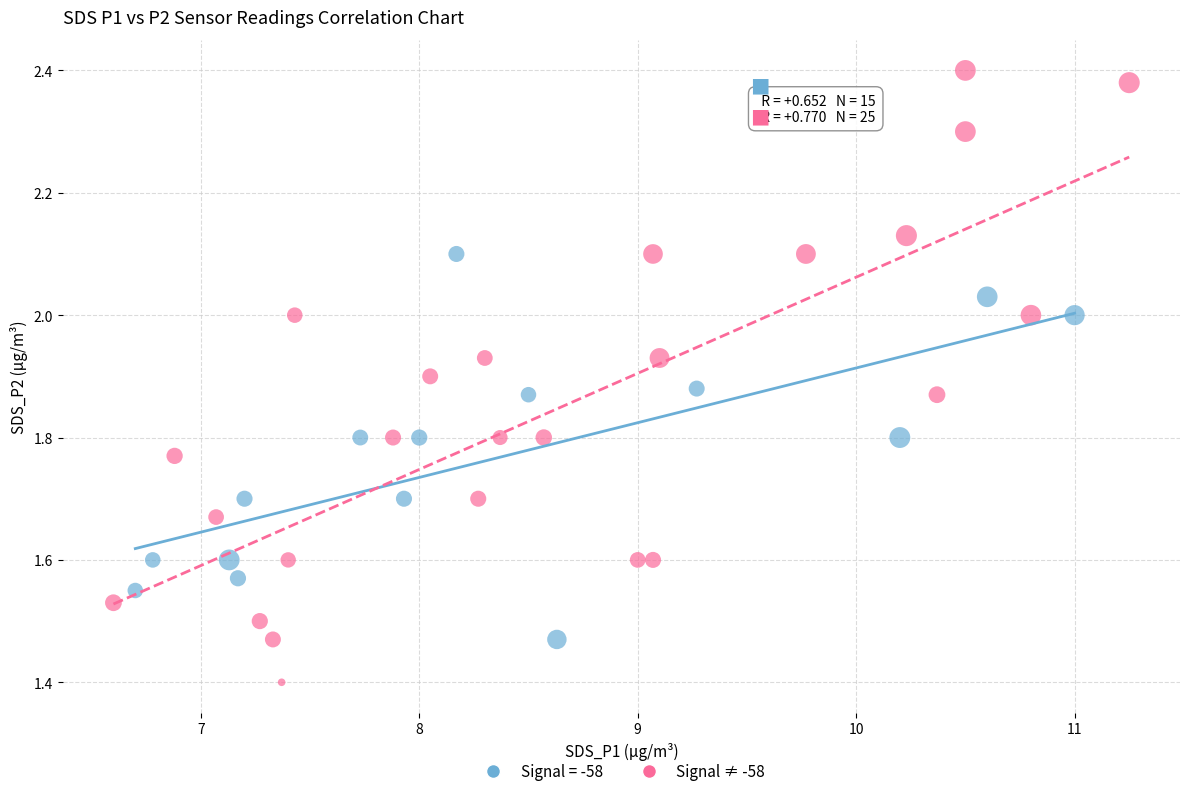

Which series contains the highest Y value?

Signal ≠ -58